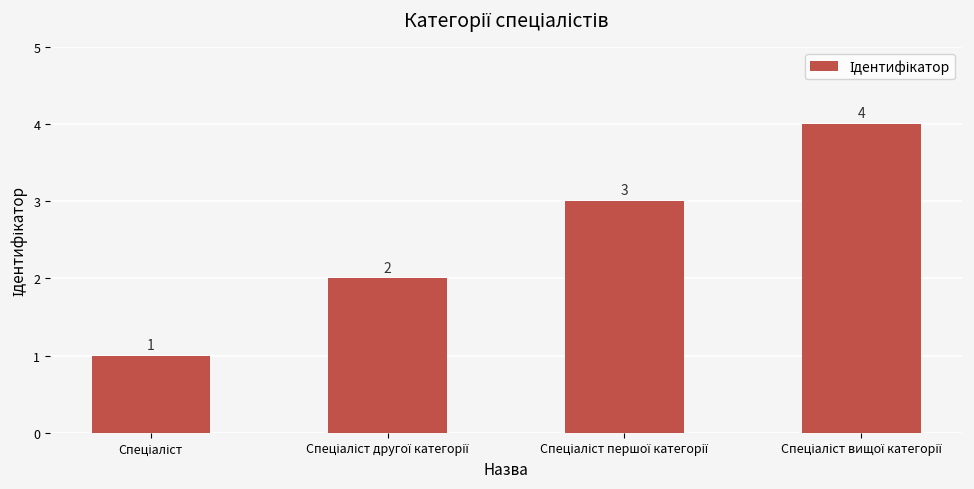

What is the difference between the maximum and minimum values?

3